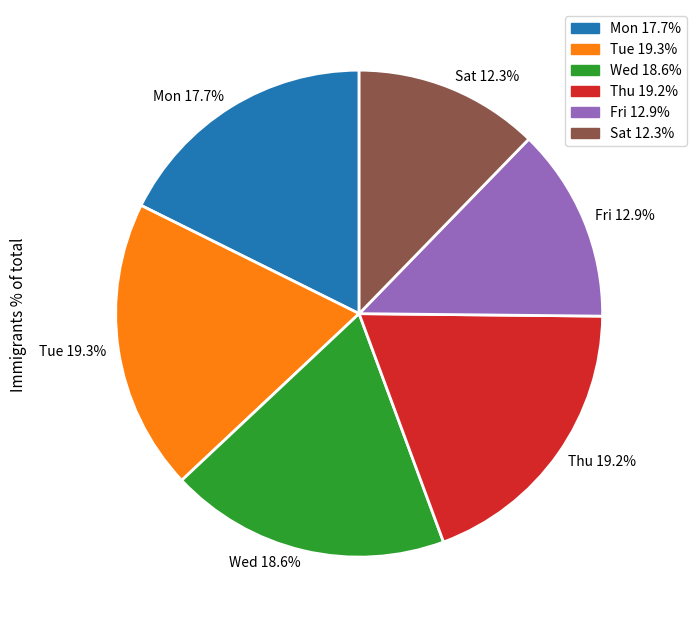

Which has a higher value, Sat or Thu?

Thu